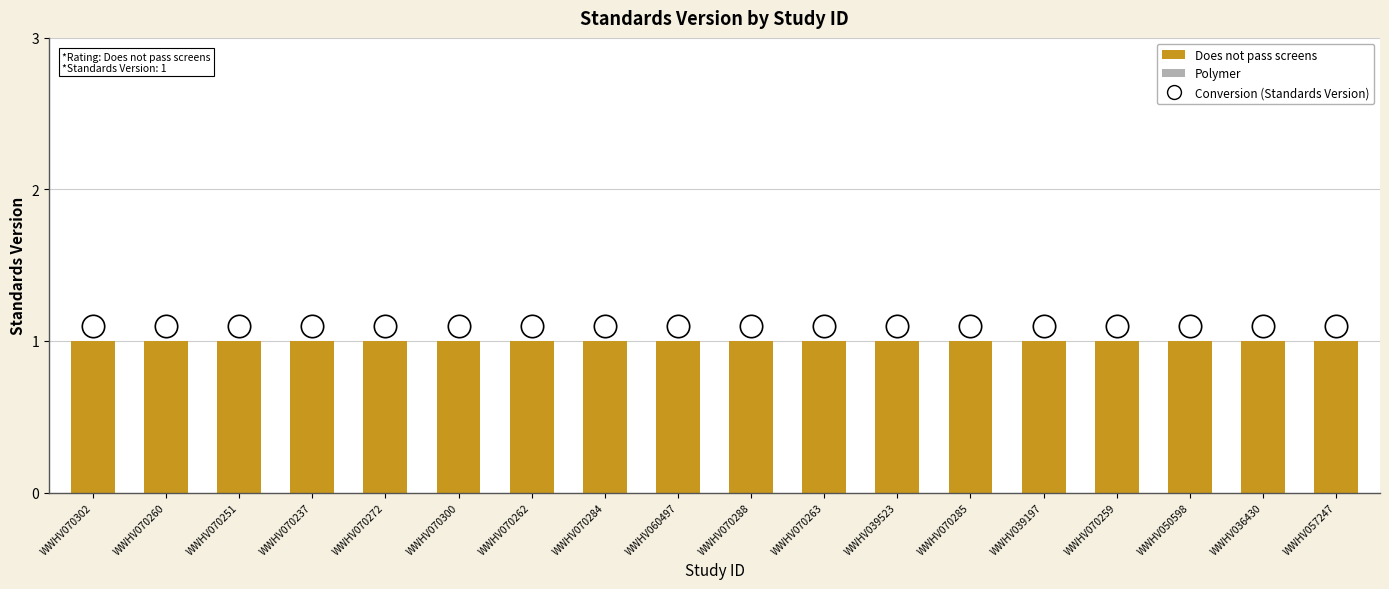

Which series contains the highest Y value?

Standards Version (Conversion)